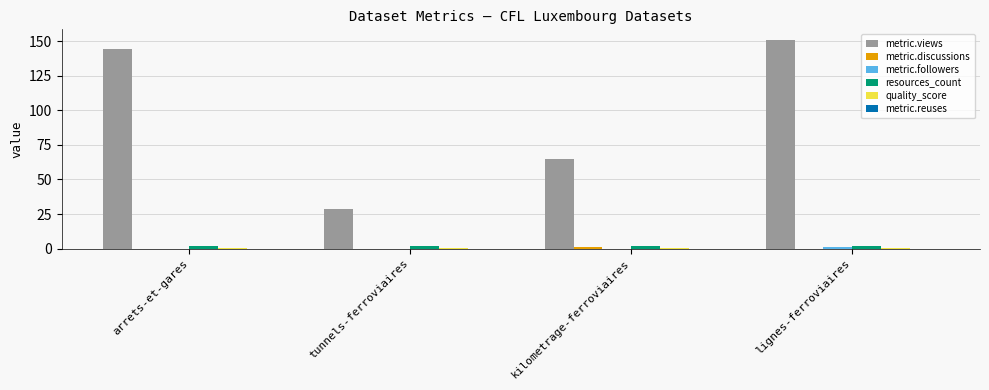

Which series changed the most between tunnels-ferroviaires and kilometrage-ferroviaires?

metric.views